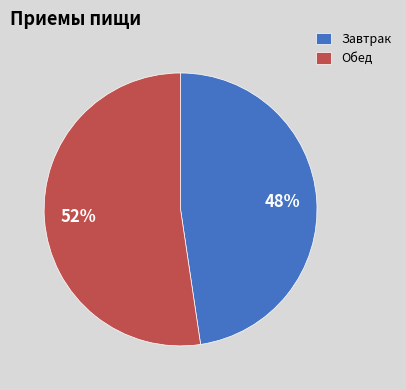

Combined, do Завтрак and Обед account for over 50%?

Yes